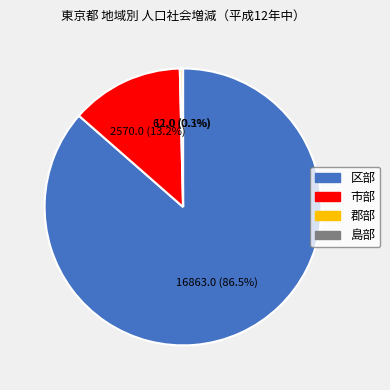

Combined, what portion of the pie is 区部 and 市部?

99.6%